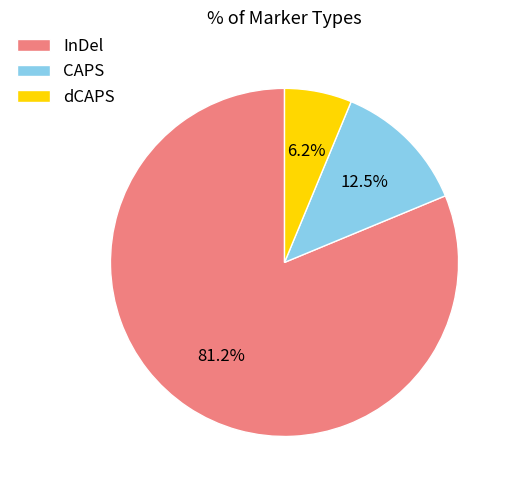

Count the number of slices in the pie.

3